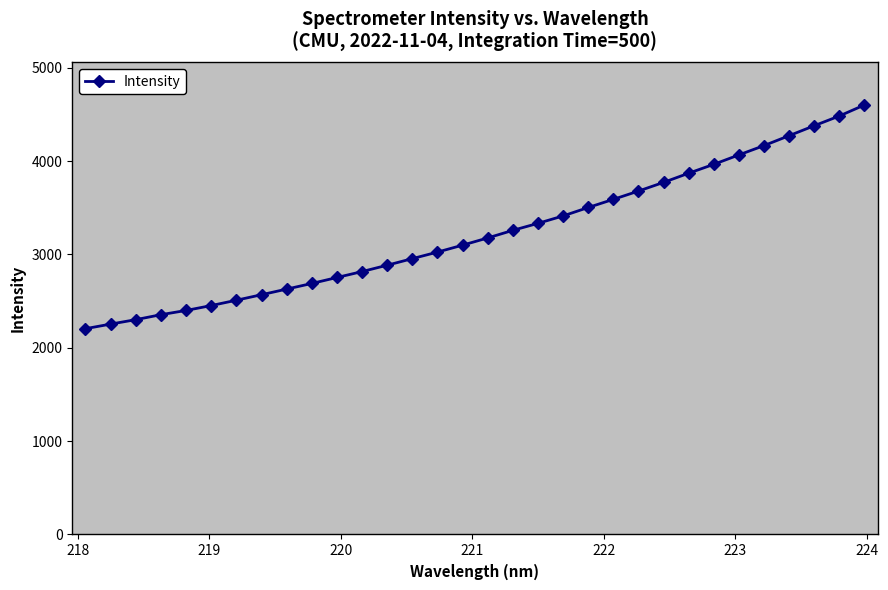

What is the greatest value displayed?

4601.2